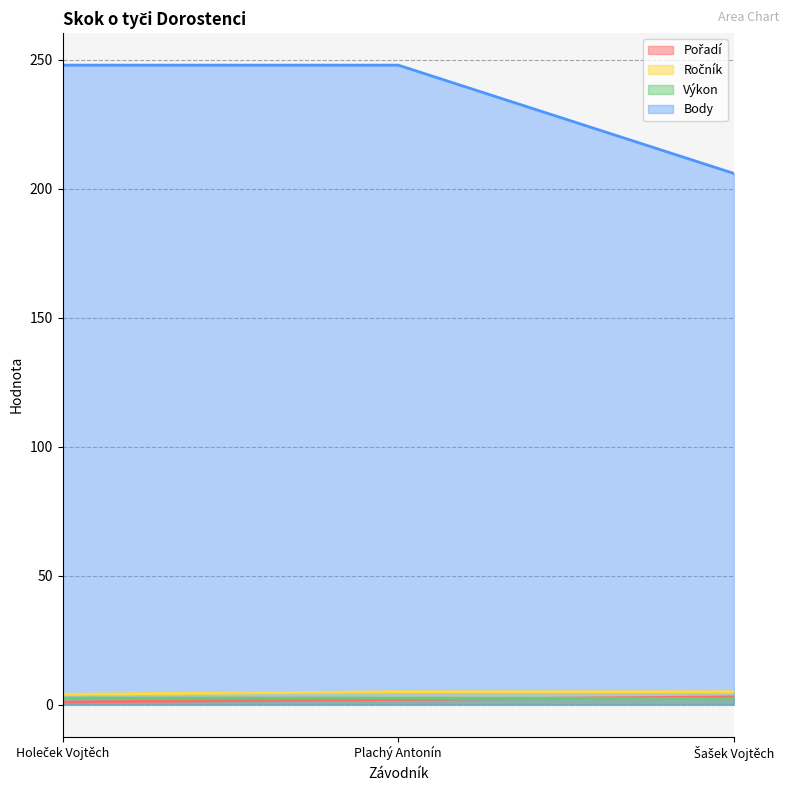

How many lines are shown in the chart?

4